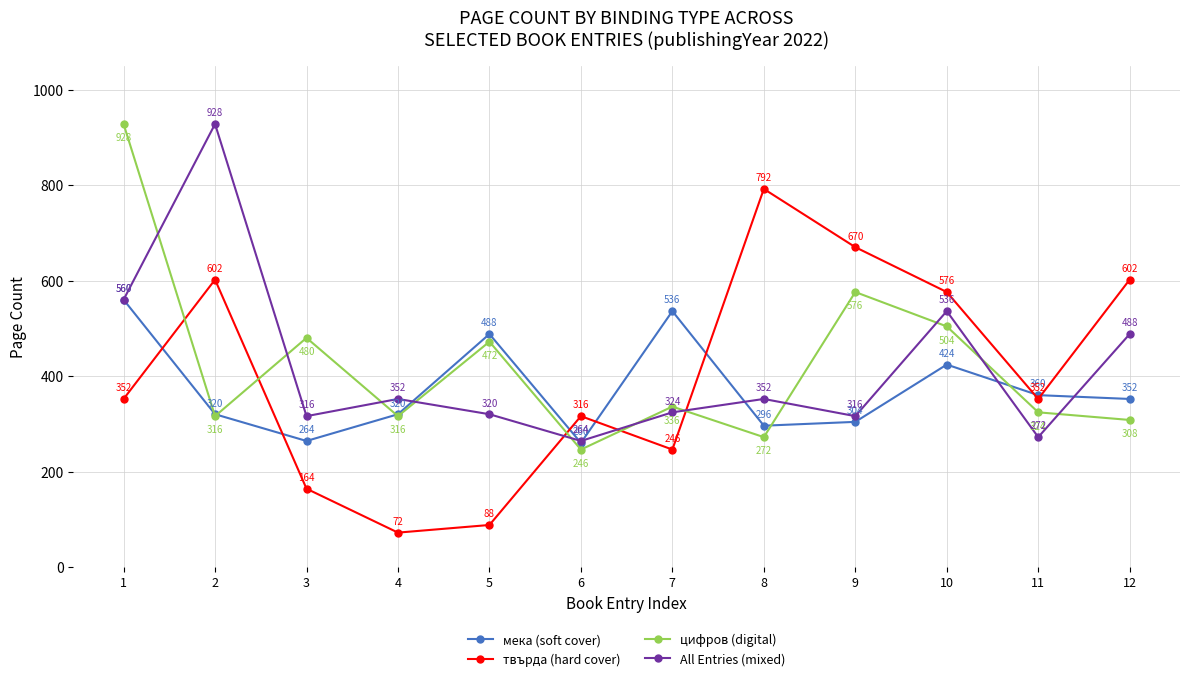

Where is the first local minimum for мека (soft cover)?

3